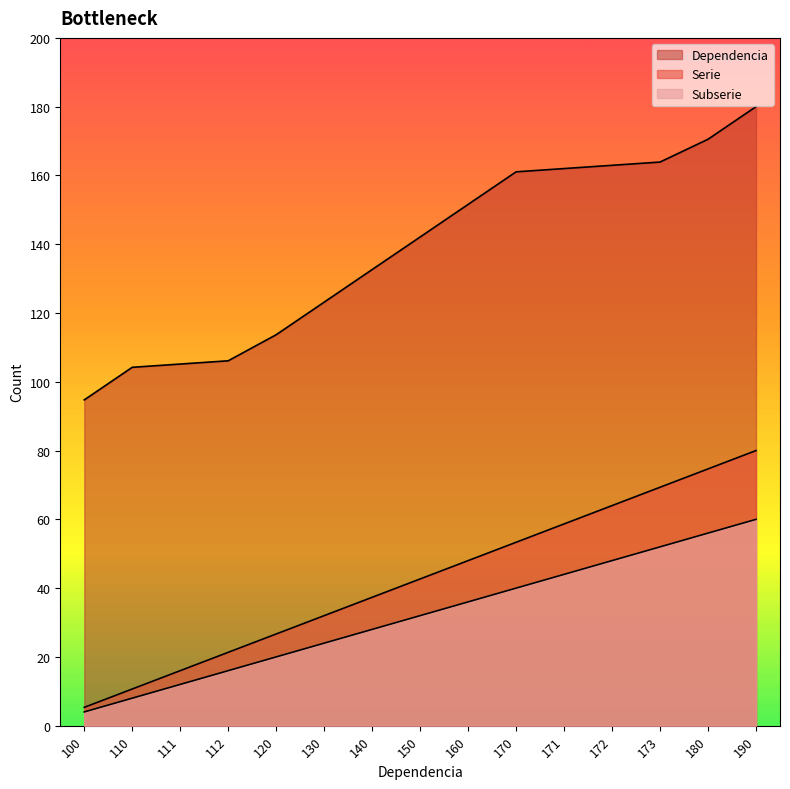

True or false: Subserie and Dependencia cross at least once.

False